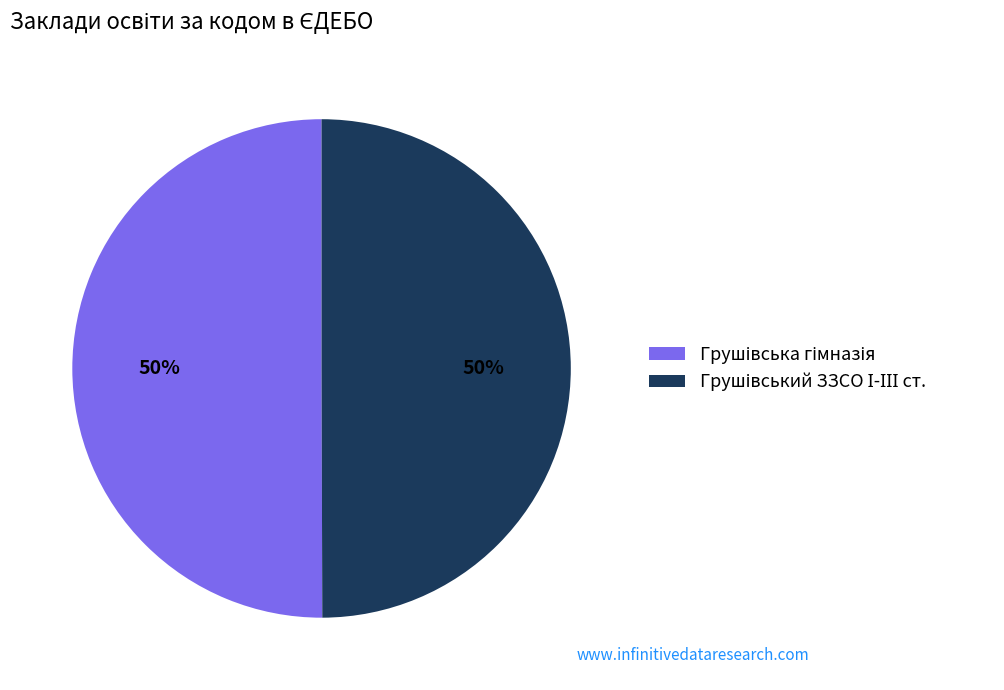

To the nearest percent, what is the average slice percentage?

50%